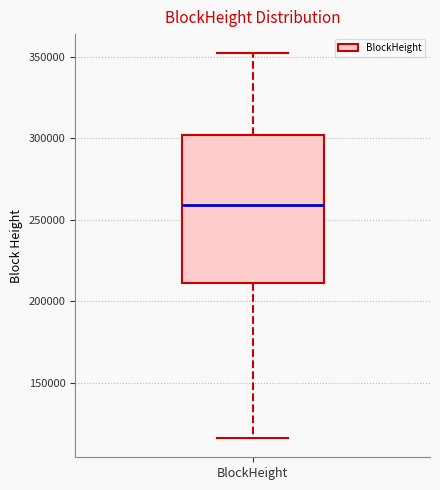

Read this box plot against the y-axis: the position of the median line, the range covered by the box, and the ends of both whiskers. The values are not printed on the chart, so give them approximately, as read against the axis.

median 260000, box 210000 to 300000, whiskers 115000 to 350000